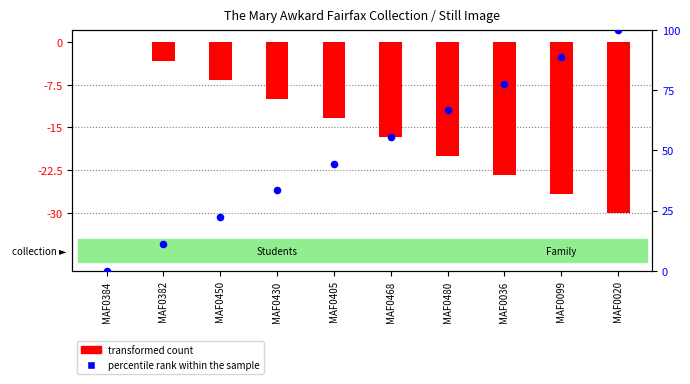

Is the value of percentile rank within the sample at MAF0036 greater than the value of transformed count at MAF0450?

Yes